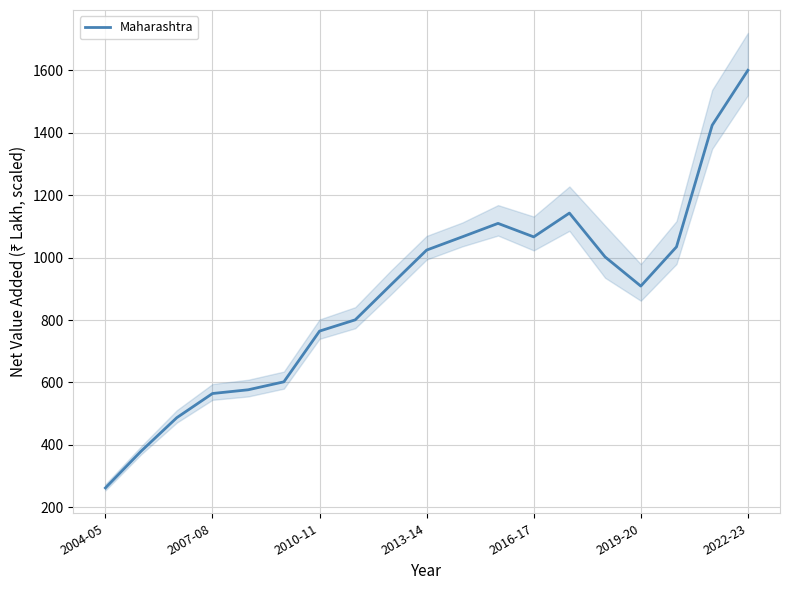

What is the highest value of the Maharashtra series?

1600.0